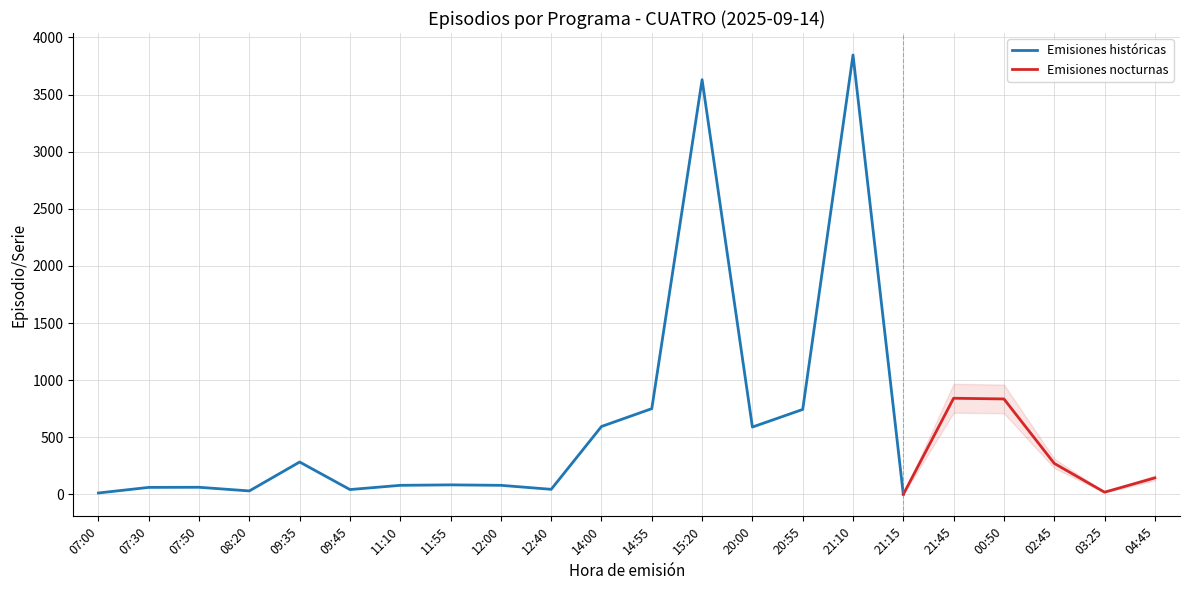

What is the change in value from 08:20 to 14:55?

+720